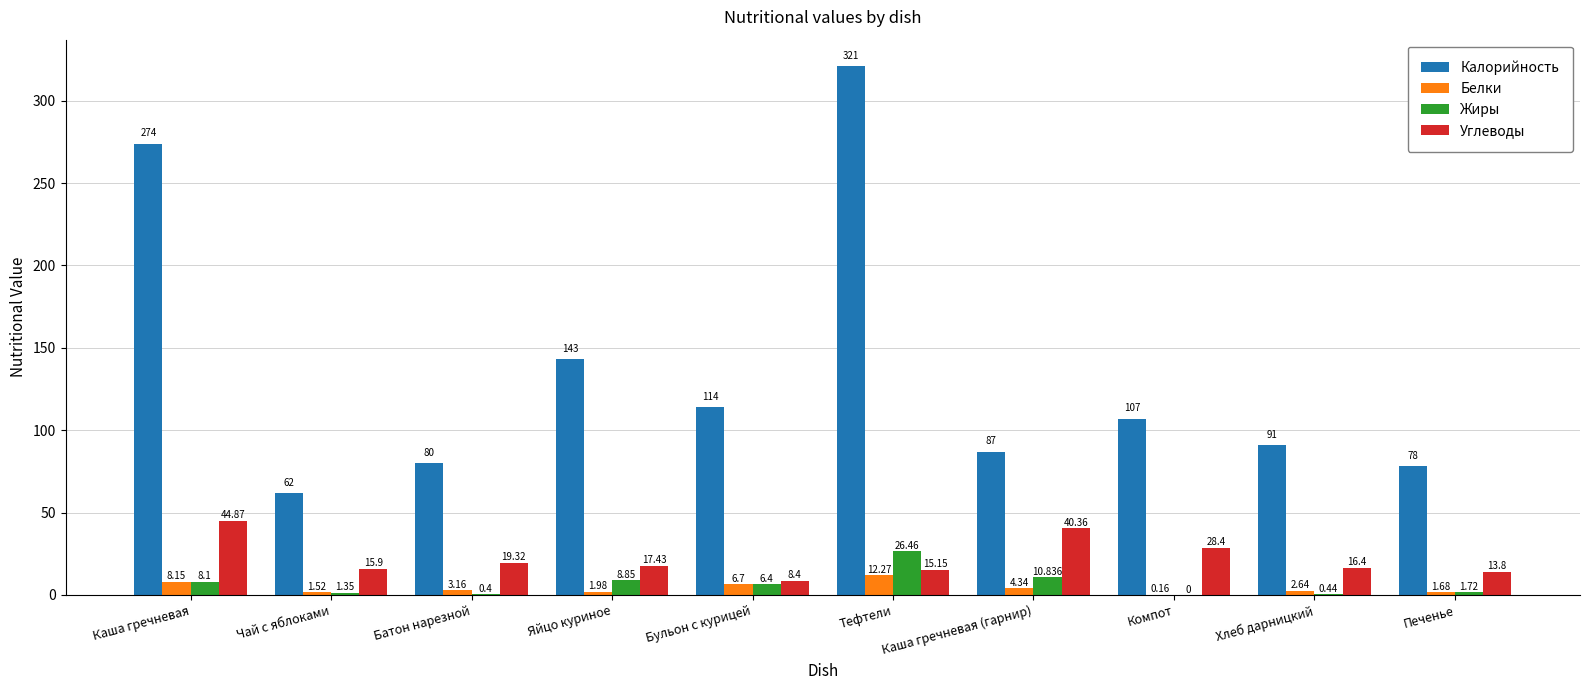

Are the bars horizontal?

No